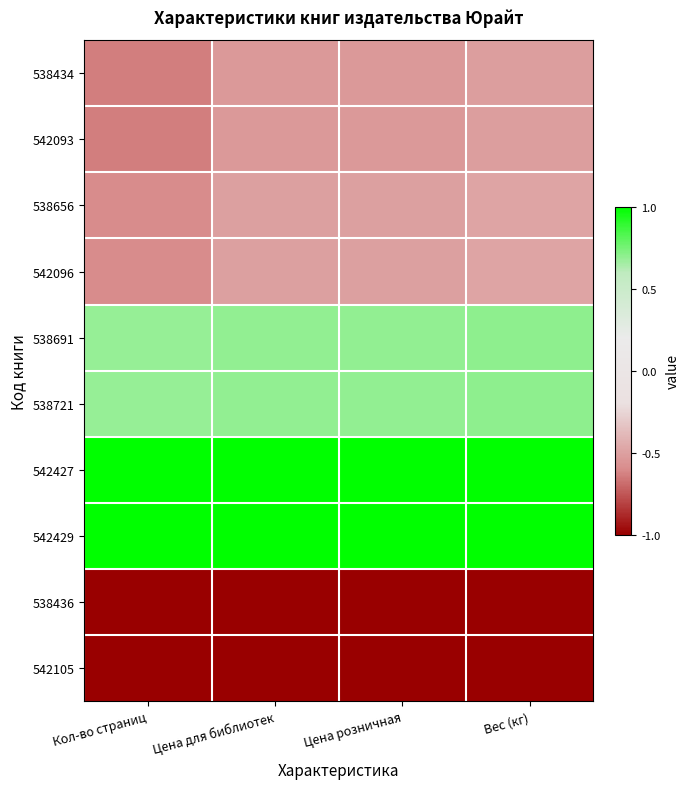

At Цена розничная, list the series in order from smallest to largest.

538436, 542105, 538434, 542093, 538656, 542096, 538691, 538721, 542427, 542429